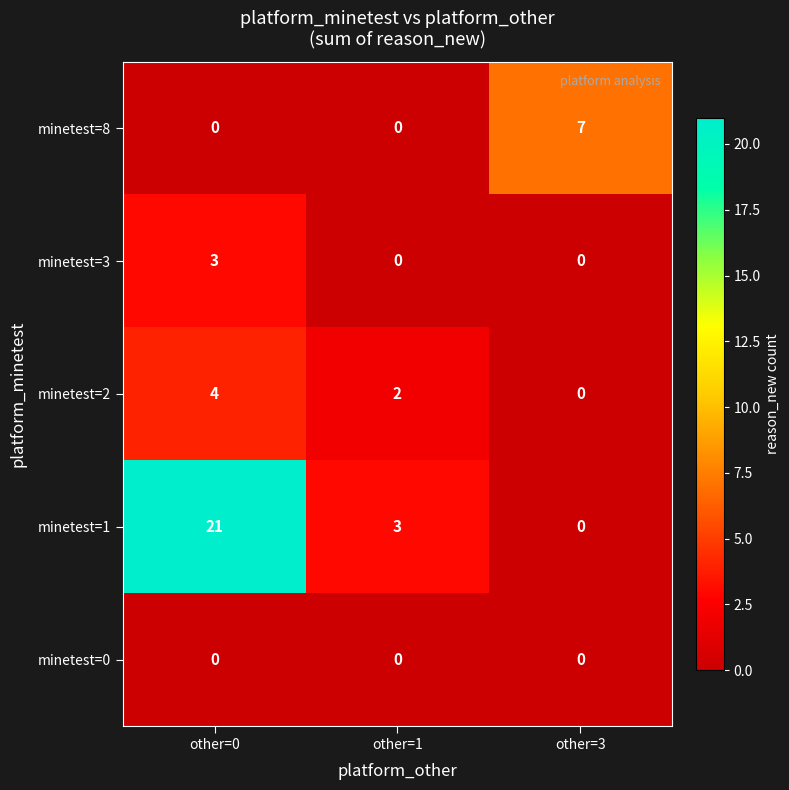

How many data points does each series have?

3